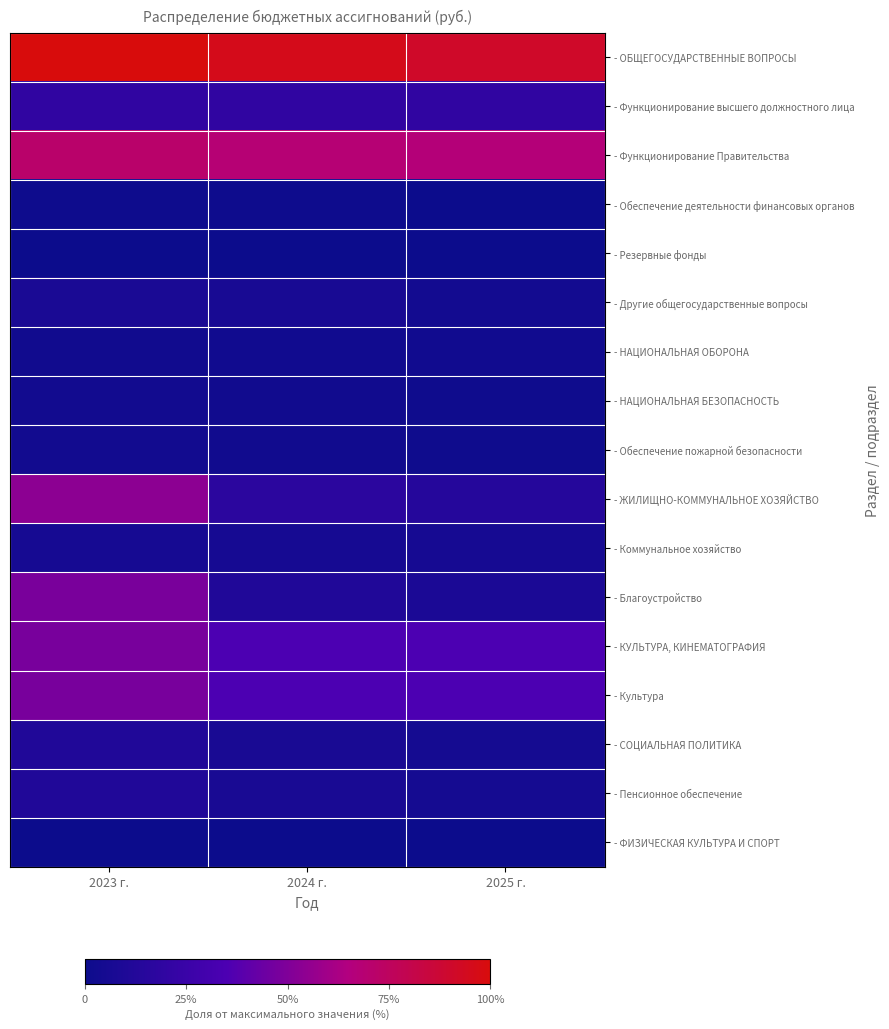

How many distinct data groups are displayed?

17